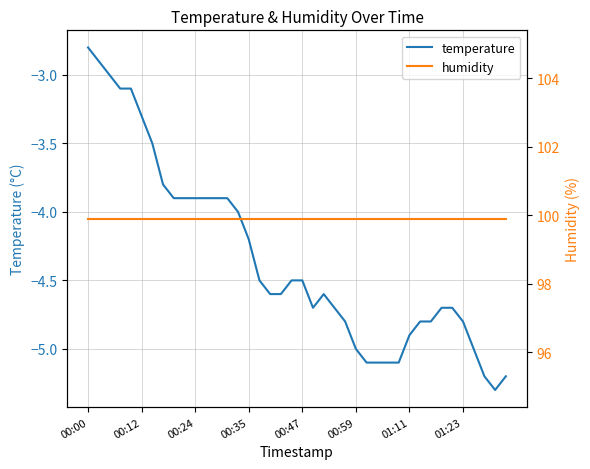

Which category has the highest value in the temperature series?

00:00